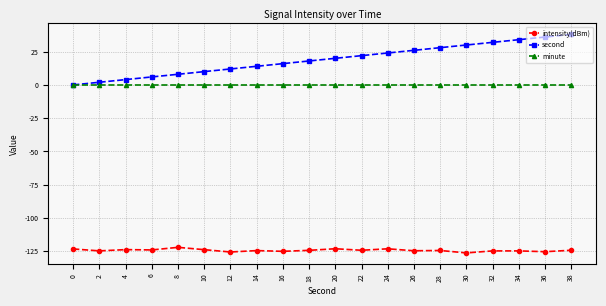

How many distinct data groups are displayed?

3